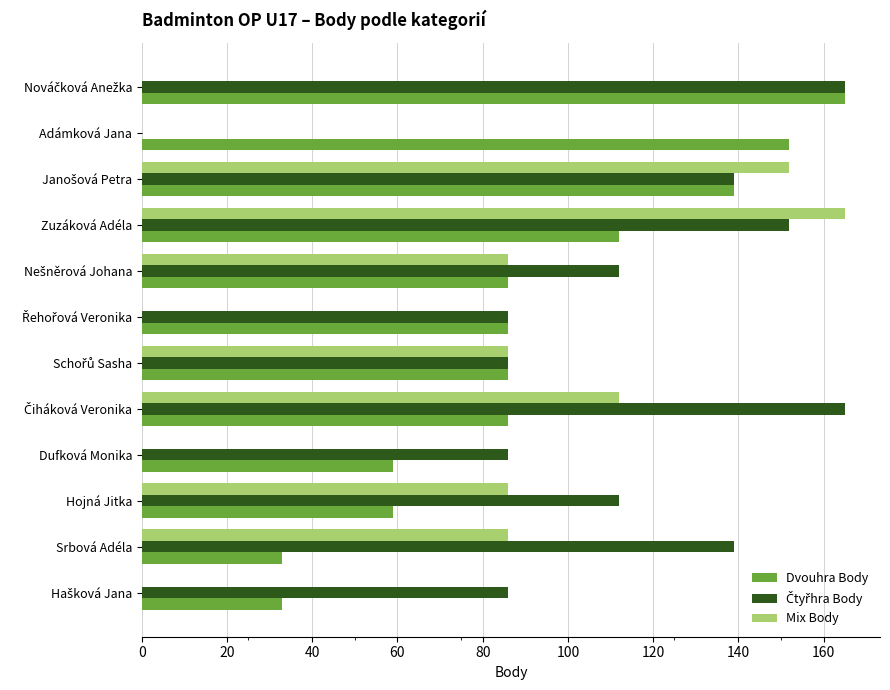

What is the total value across all series at Dufková Monika?

145